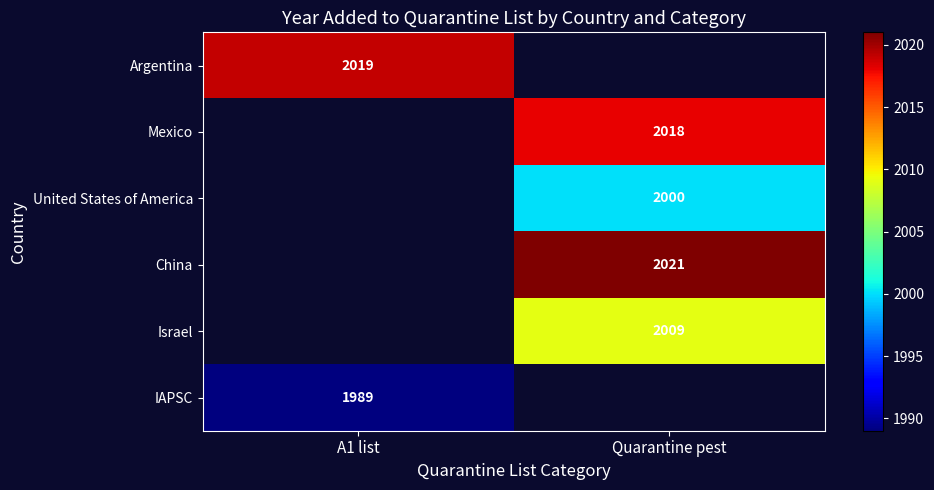

True or false: United States of America has a value of 2000 at Quarantine pest.

True